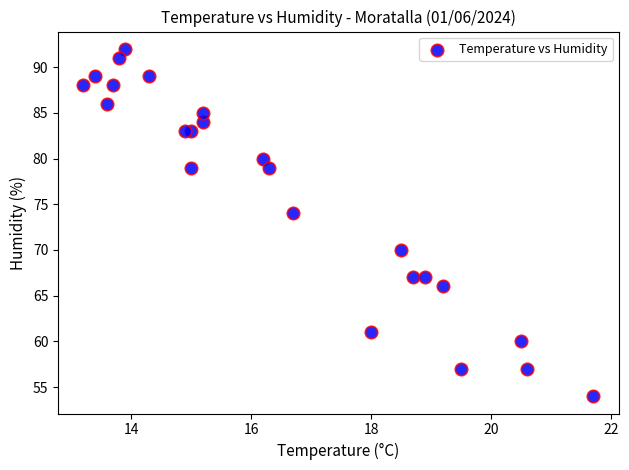

What Y value in the scatter plot is closest to 73?

74